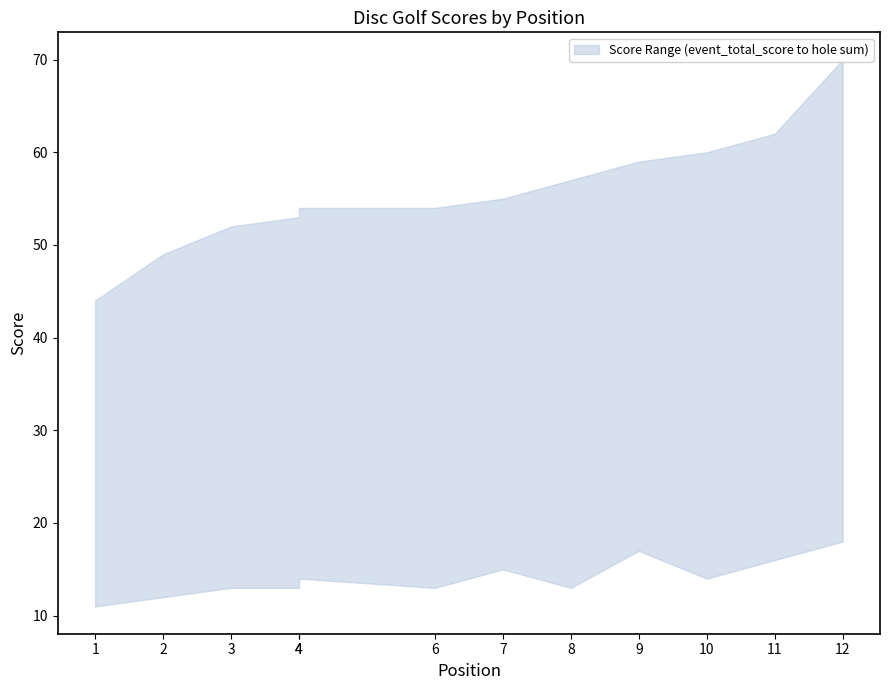

How many data points does each series have?

12